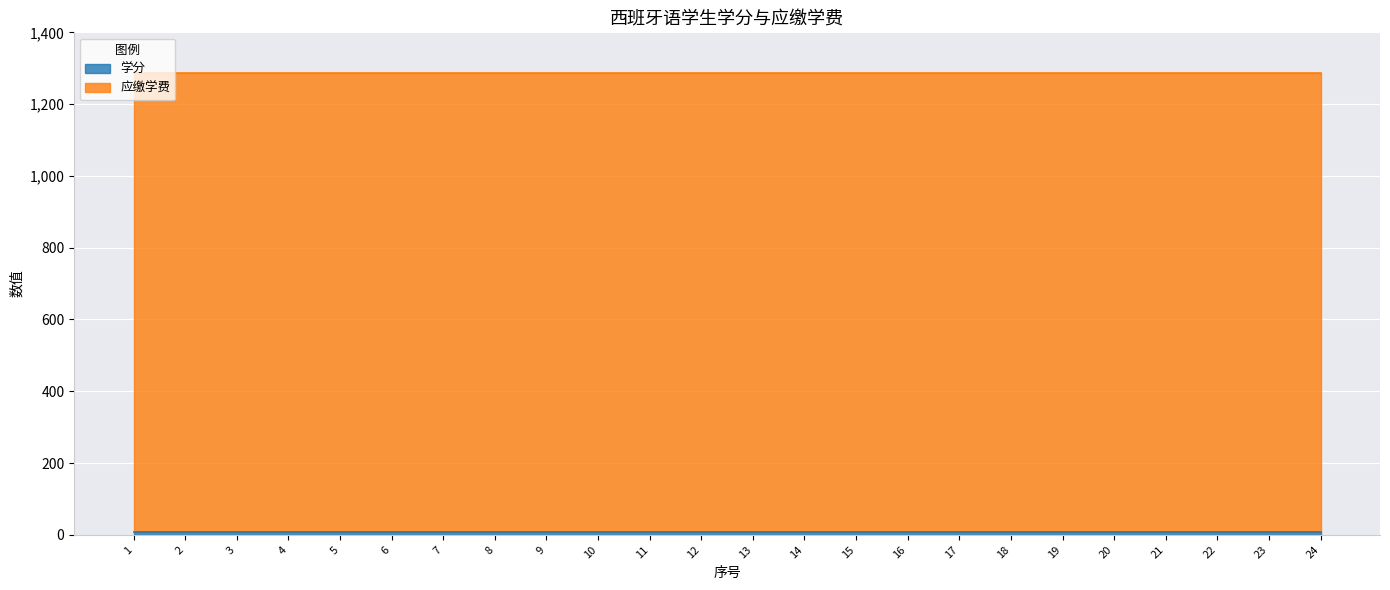

What is the maximum value for 学分?

8